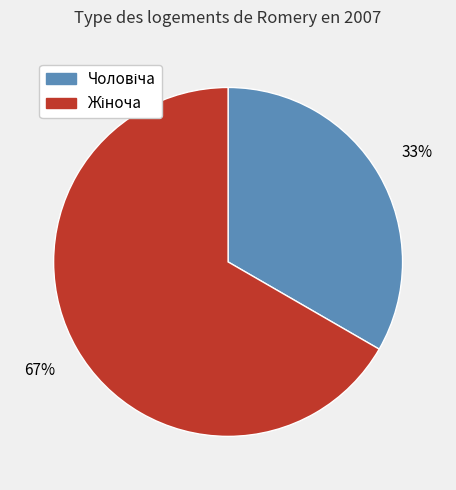

Is there any slice that represents more than half of the pie?

Yes